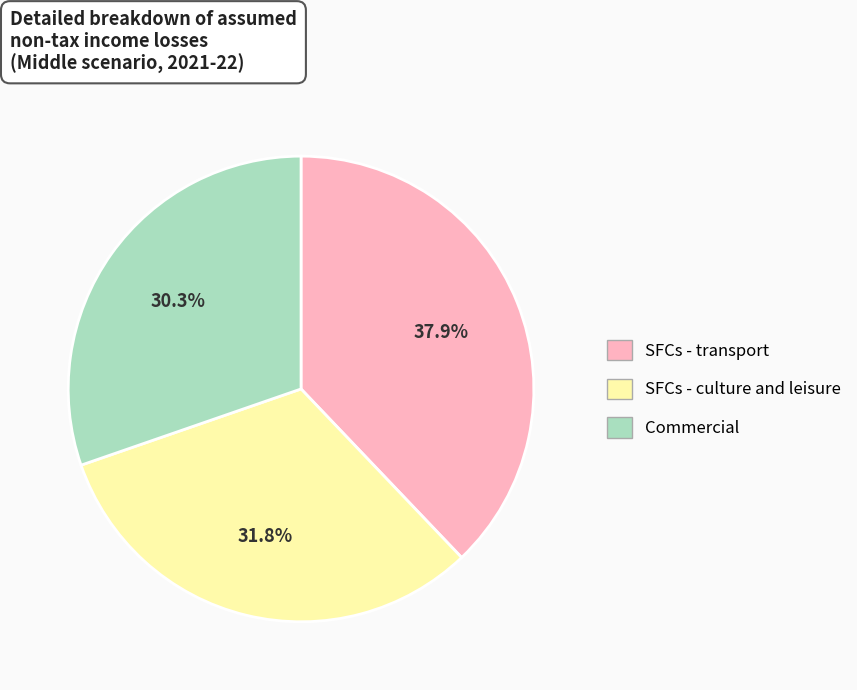

Is there a majority slice in this chart?

No